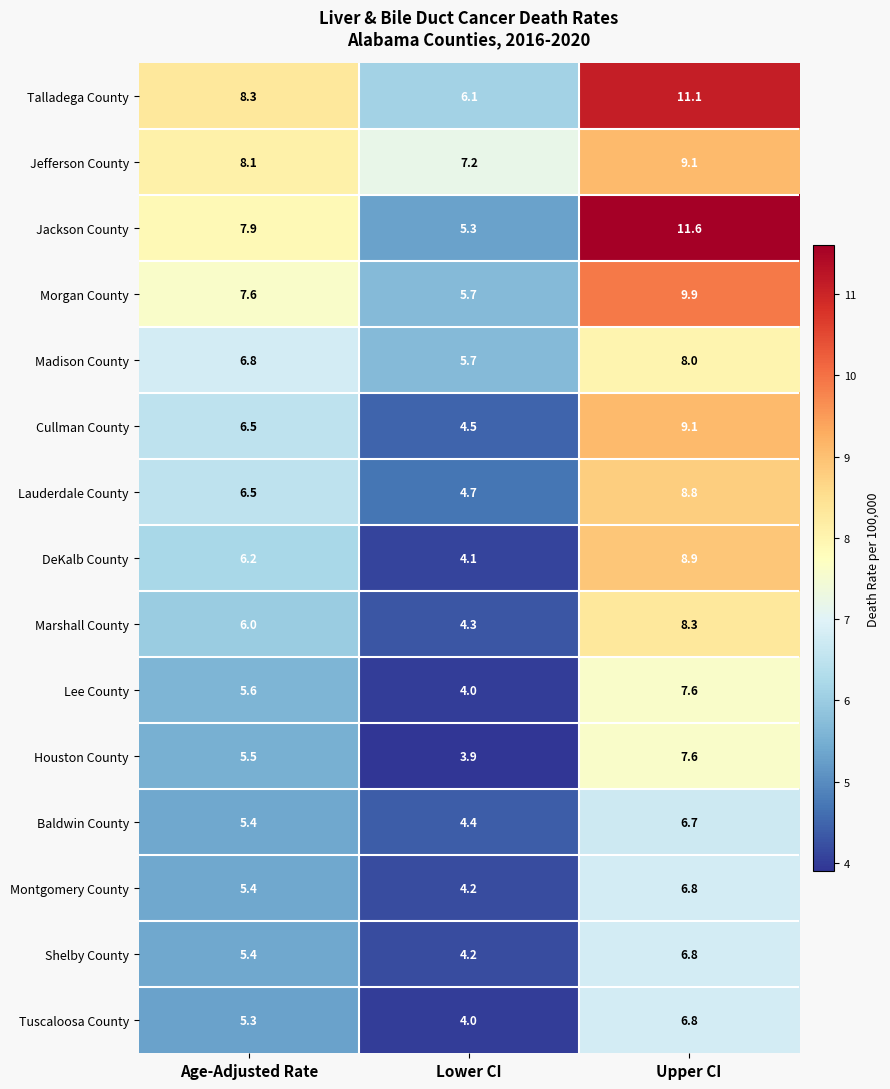

What is the spread (max minus min) of values at Lower CI?

3.3